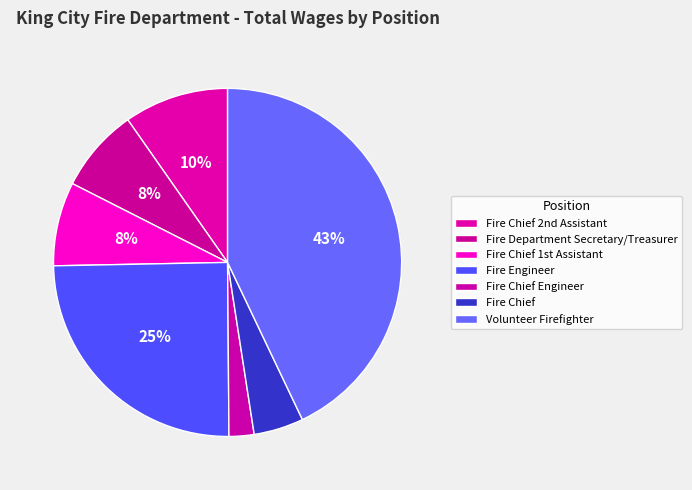

Which category has the biggest portion of the pie?

Volunteer Firefighter